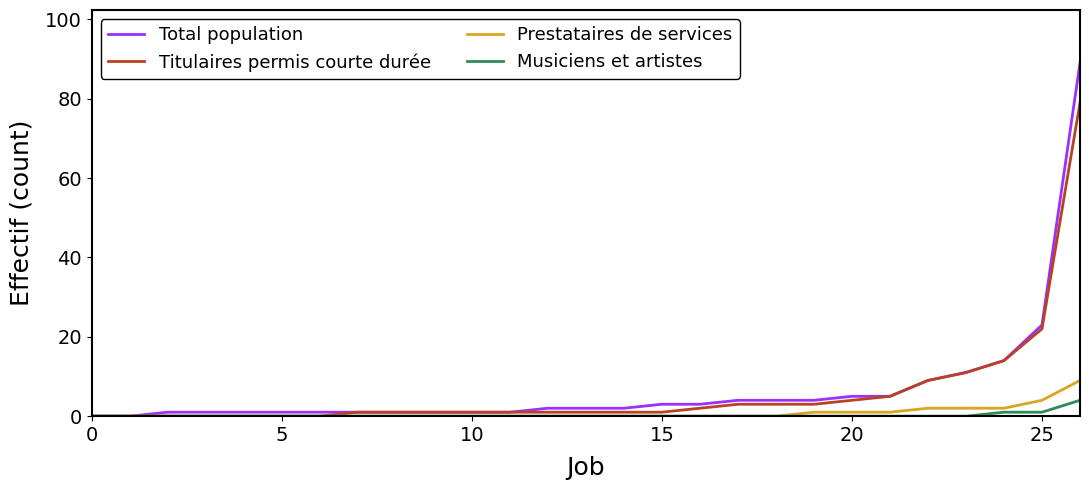

What is the maximum value shown in the chart?

89